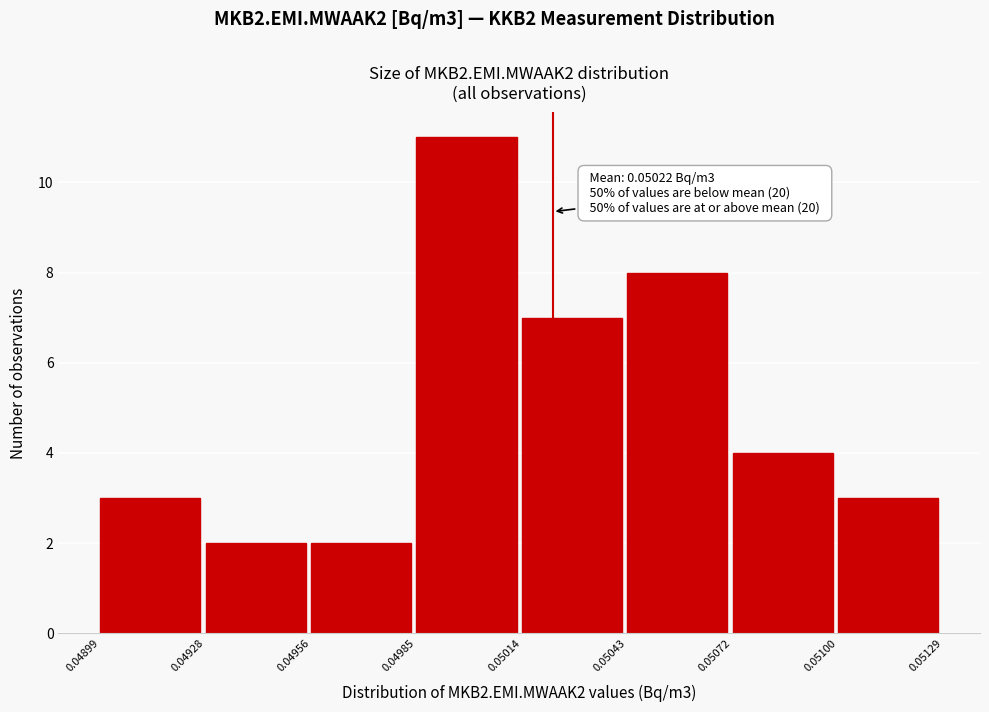

Over which range of the x-axis is the bar tallest?

0.04985 to 0.05014